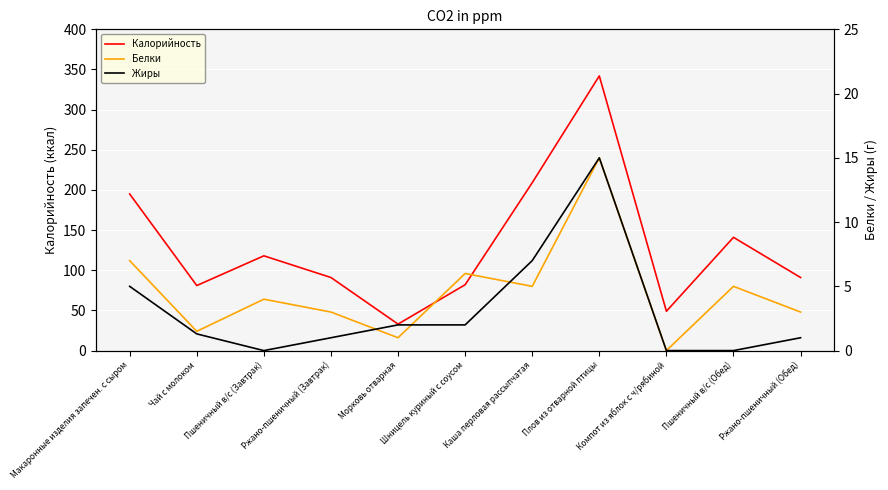

What is the label of the 10th point from the right?

Чай с молоком